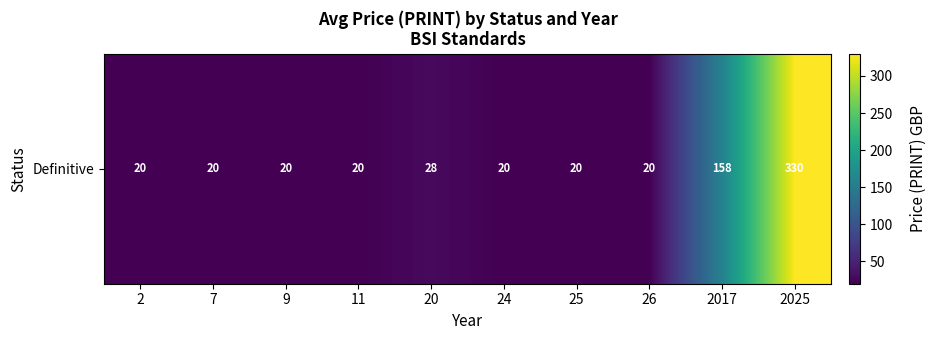

What is the maximum value shown in the chart?

330